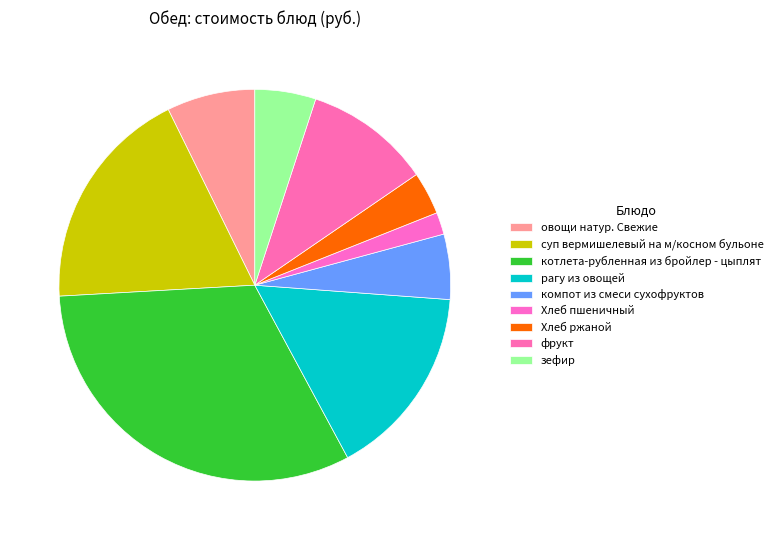

How many slices are in this pie chart?

9